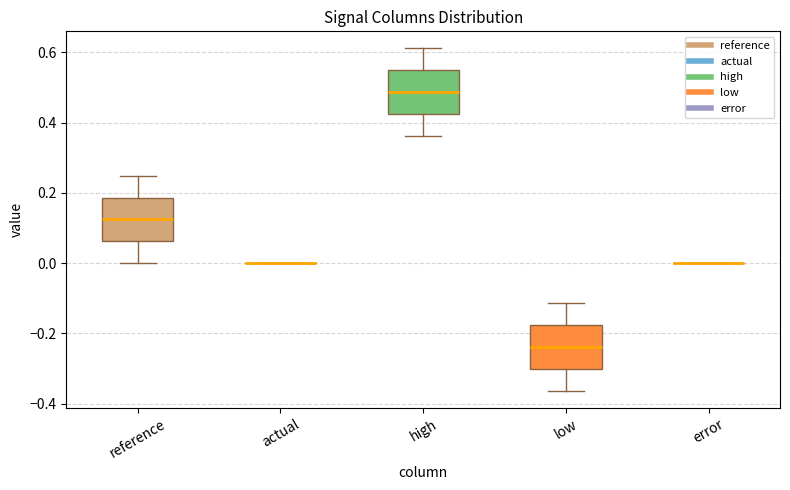

Where does the median line of the box for reference sit on the y-axis? The values are not printed on the chart, so give them approximately, as read against the axis.

0.12